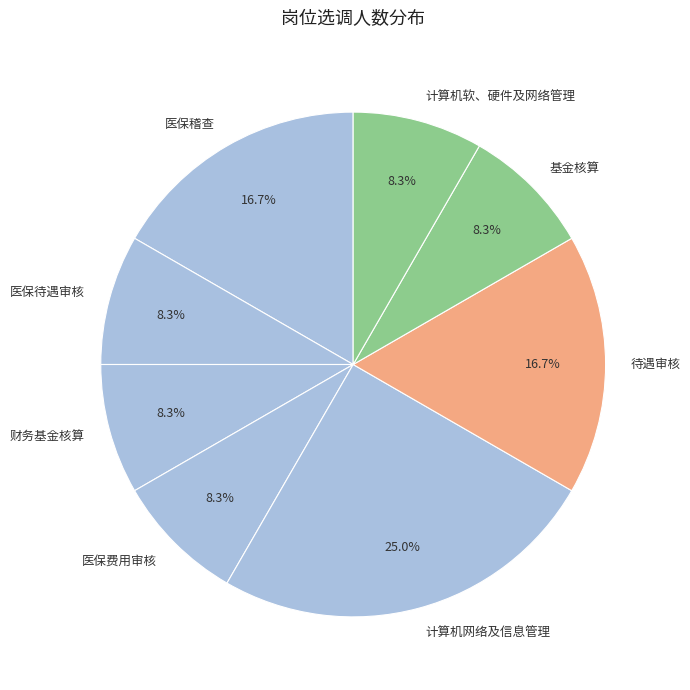

Count the number of slices in the pie.

8